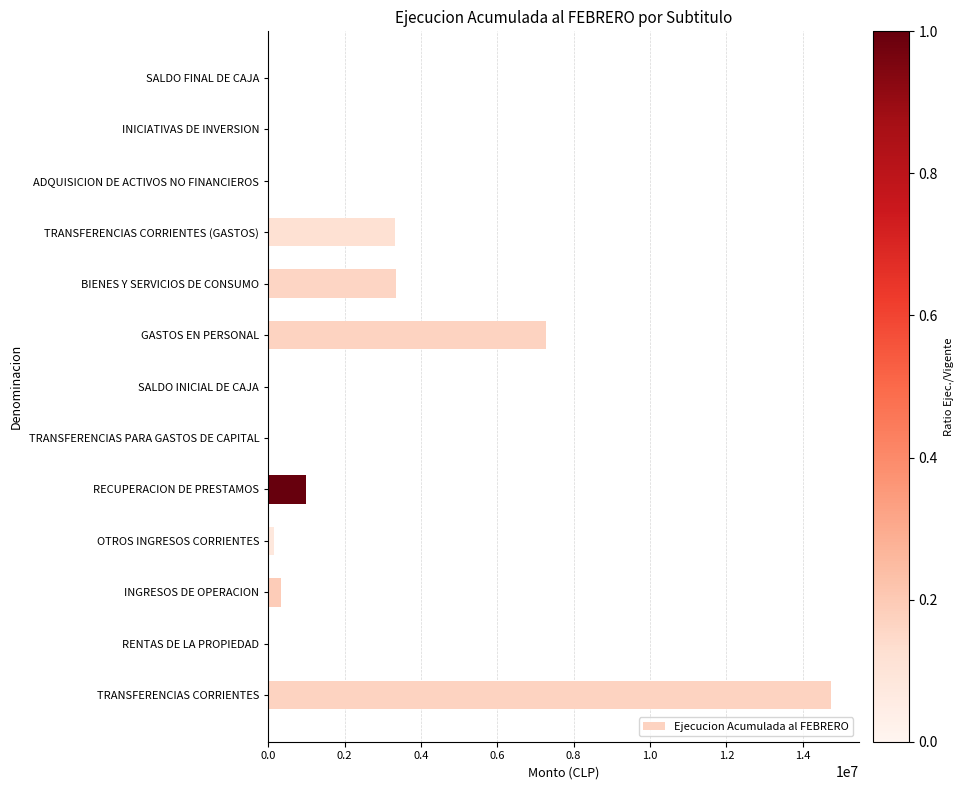

Which label corresponds to the largest value in the chart?

TRANSFERENCIAS CORRIENTES